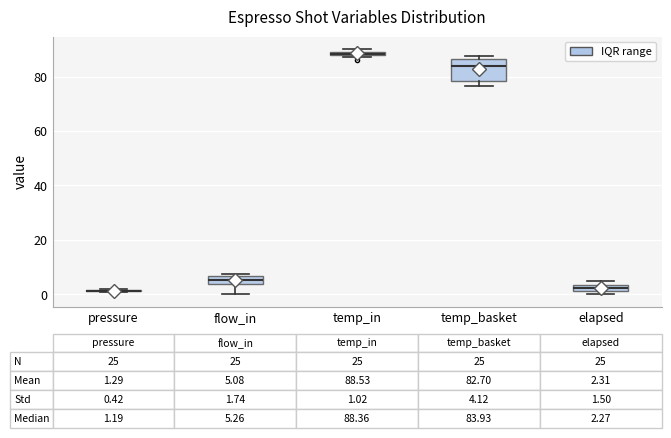

Which box is the tallest, from its lower edge to its upper edge?

temp_basket